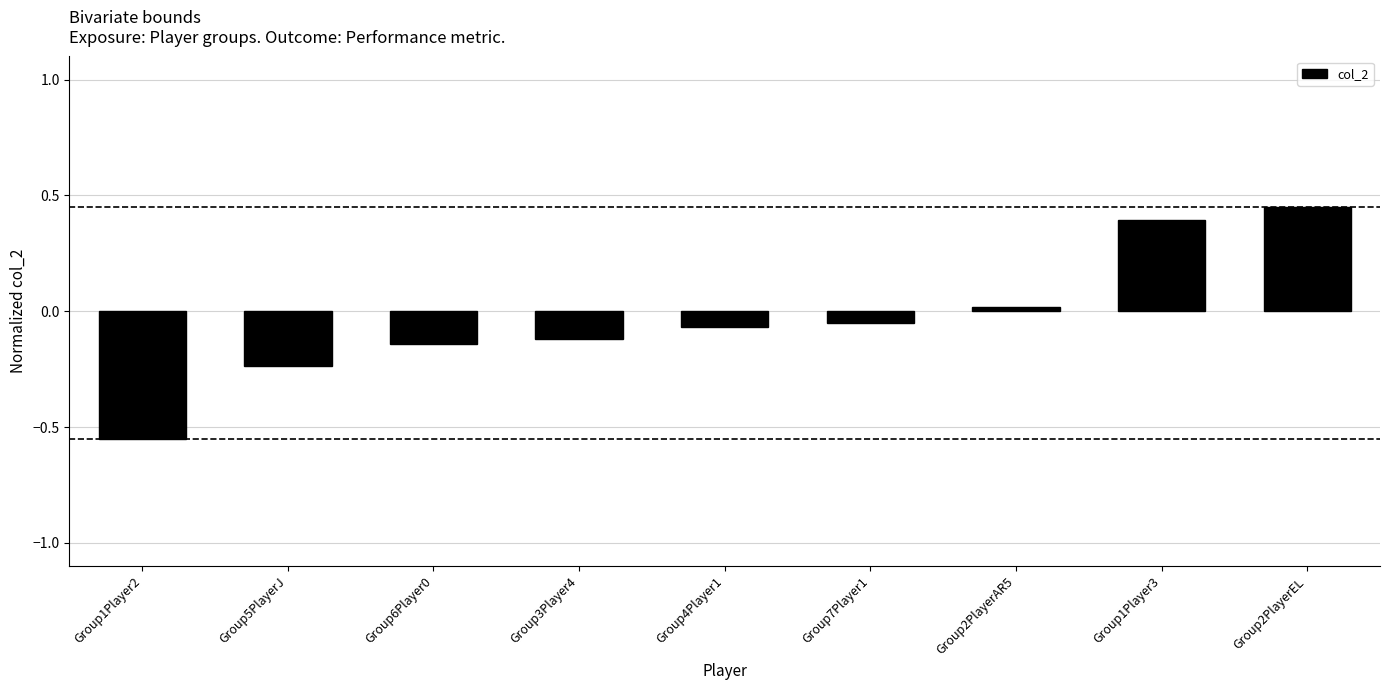

What is the change in value from Group1Player2 to Group2PlayerEL?

+1.0